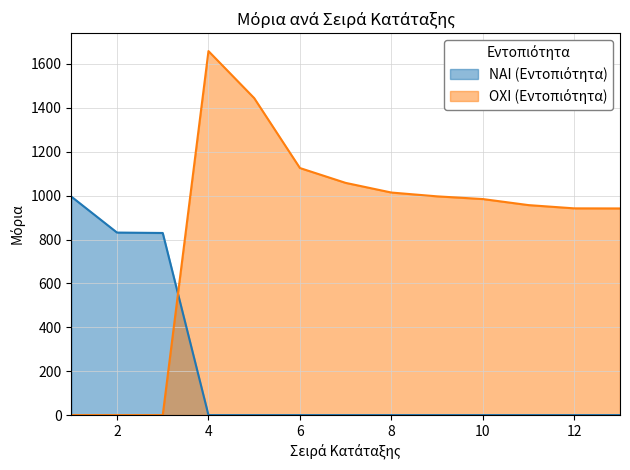

True or false: ΟΧΙ (Εντοπιότητα) has a value of 1058.0 at 7.

True